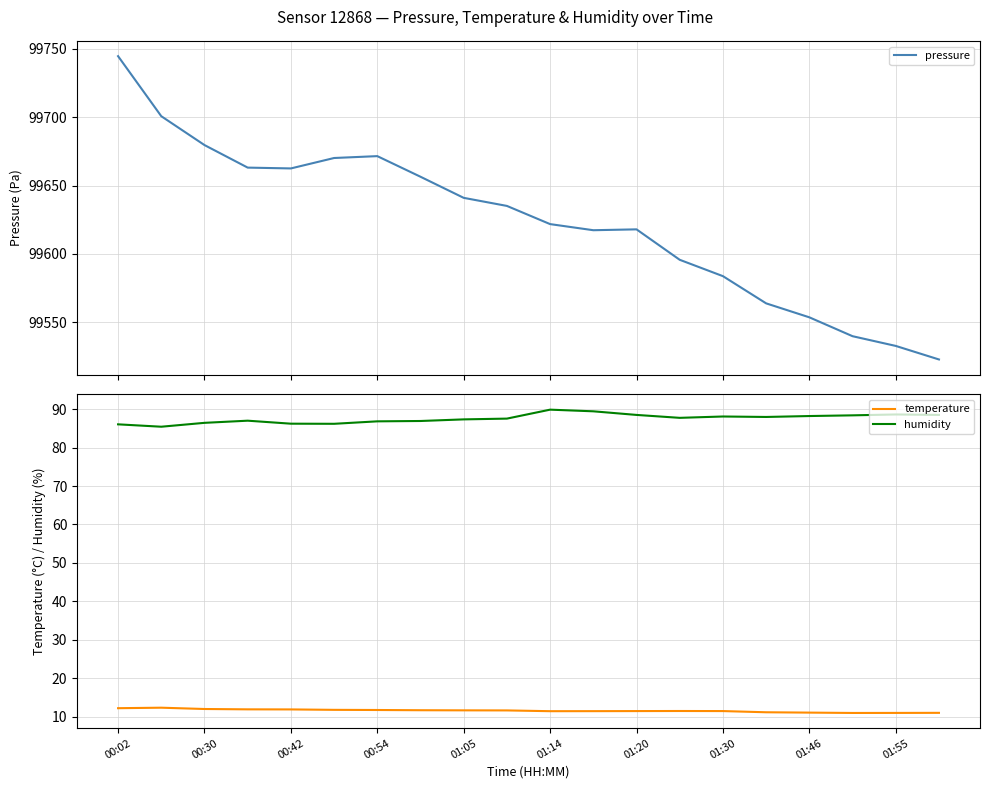

What position from the right is 00:02?

20